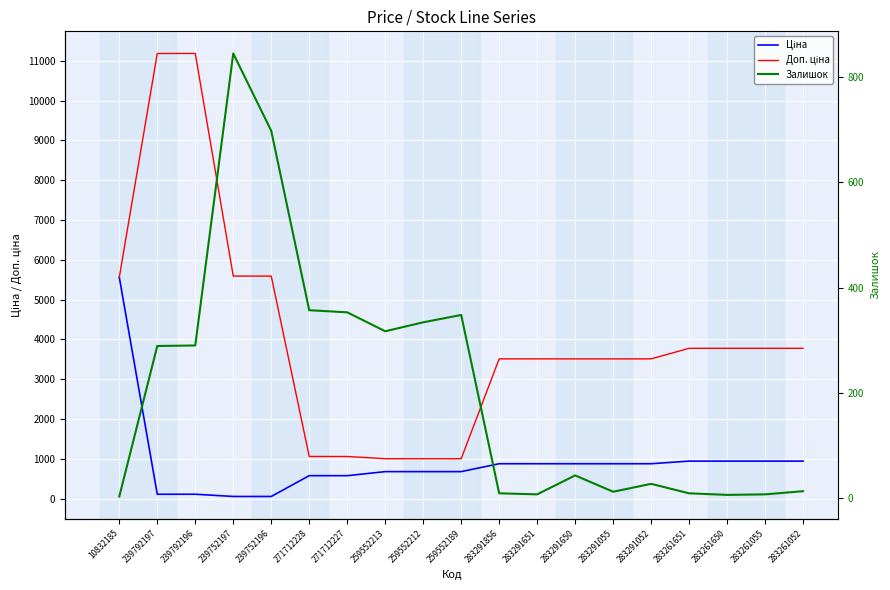

What is the maximum value shown in the chart?

11182.0